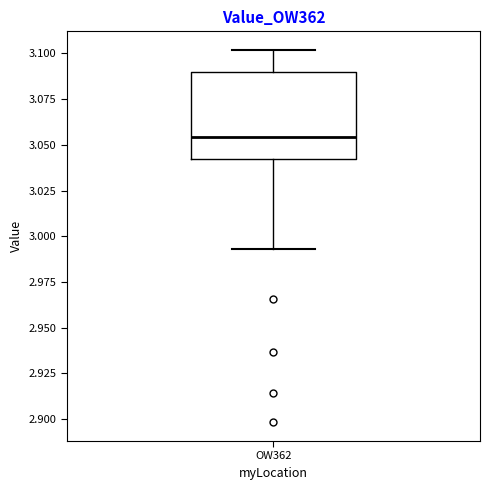

Transcribe this box plot: give where the median line is, the range the box spans, and where the two whiskers end, as read against the y-axis. The values are not printed on the chart, so give them approximately, as read against the axis.

median 3.055, box 3.040 to 3.090, whiskers 2.995 to 3.100